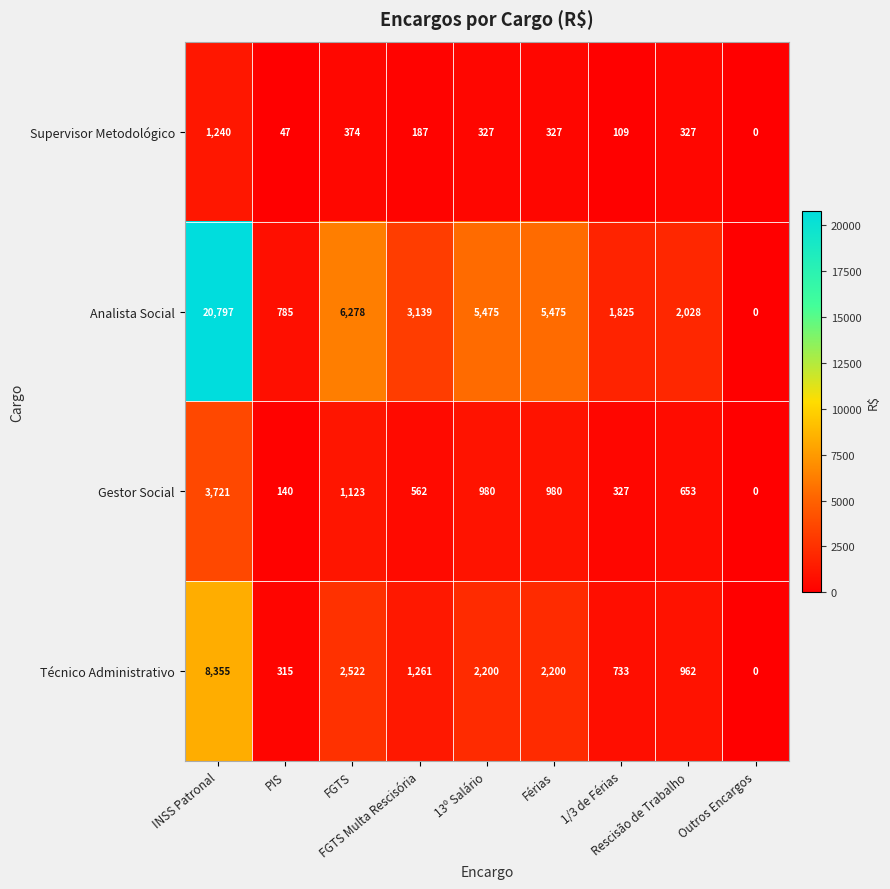

What is the maximum value shown in the chart?

20797